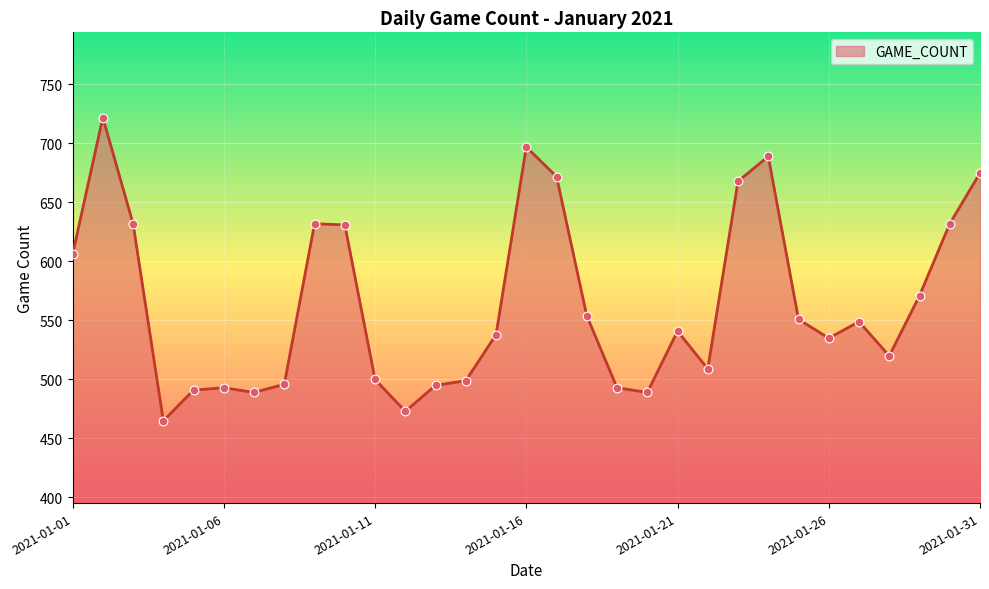

What is the greatest value displayed?

722